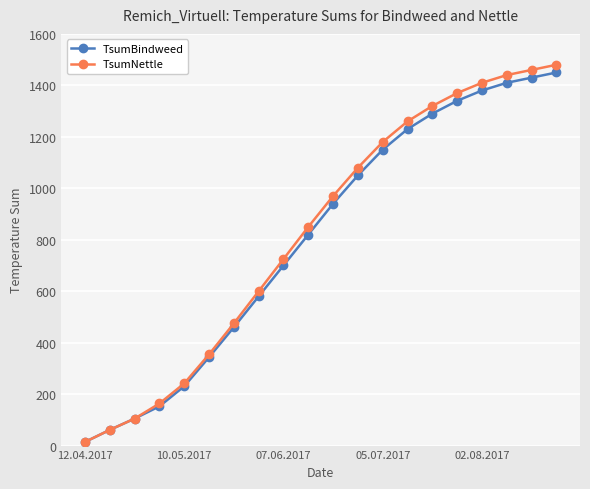

What is the average value of the TsumBindweed series?

806.8